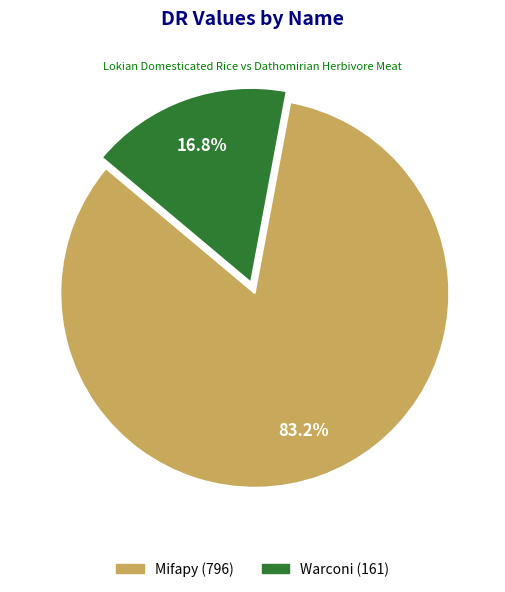

Rank the categories by value from lowest to highest.

Warconi, Mifapy